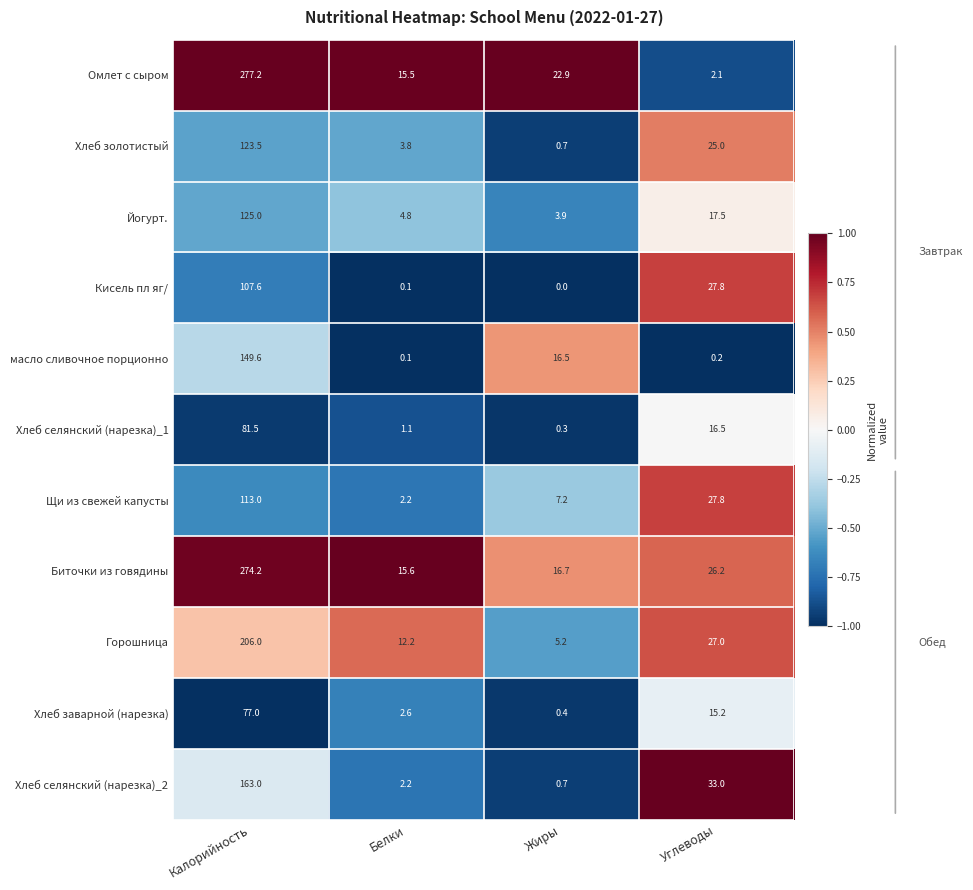

Rank the series by their maximum value, from highest to lowest.

Омлет с сыром, Биточки из говядины, Горошница, Хлеб селянский (нарезка)_2, масло сливочное порционно, Йогурт., Хлеб золотистый, Щи из свежей капусты, Кисель пл яг/, Хлеб селянский (нарезка)_1, Хлеб заварной (нарезка)